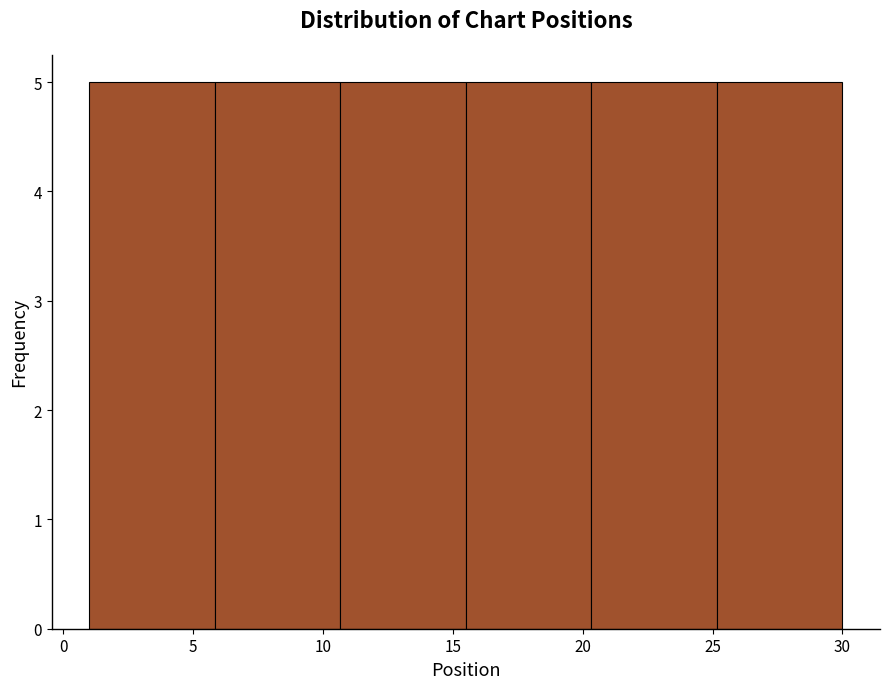

Reading left to right, list every bar in this chart as the range it spans on the x-axis followed by its height. Neither the bar edges nor the heights are printed on the chart, so give them approximately, as read against the axes.

1.0 to 6.0: 5
6.0 to 10.5: 5
10.5 to 15.5: 5
15.5 to 20.5: 5
20.5 to 25.0: 5
25.0 to 30.0: 5